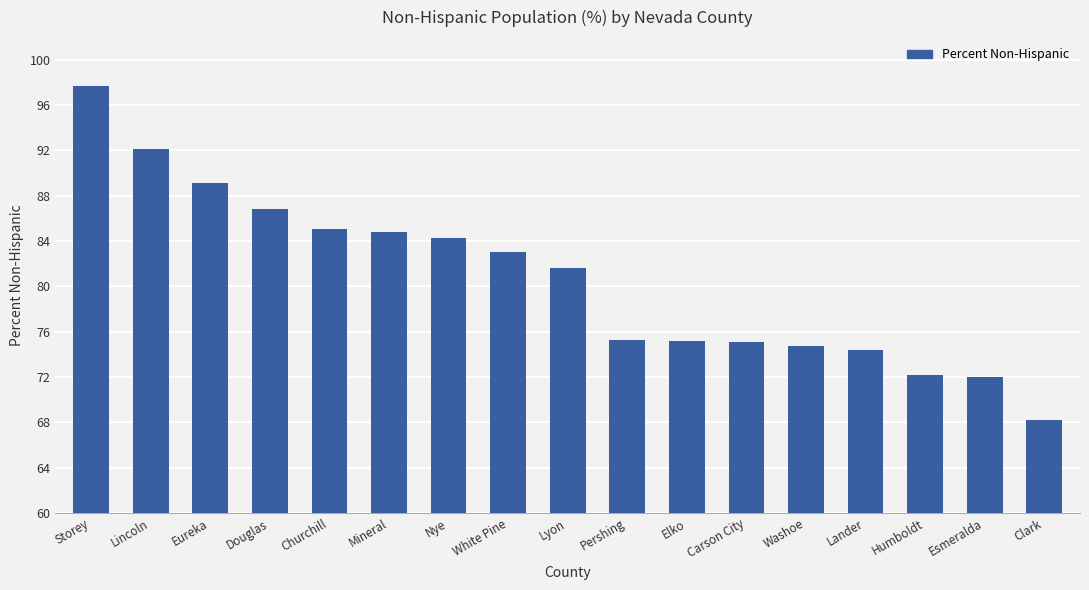

How many data points are less than 81?

8